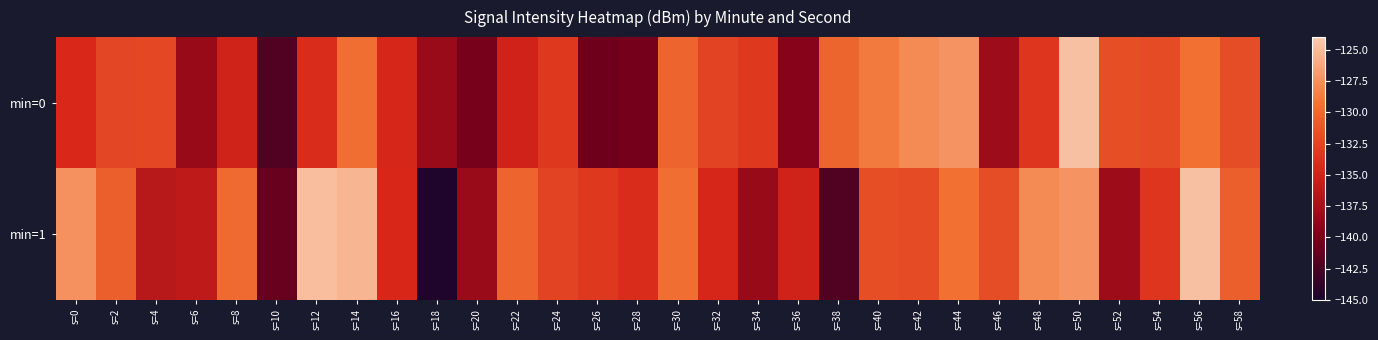

What is the minimum value shown in the chart?

-144.6